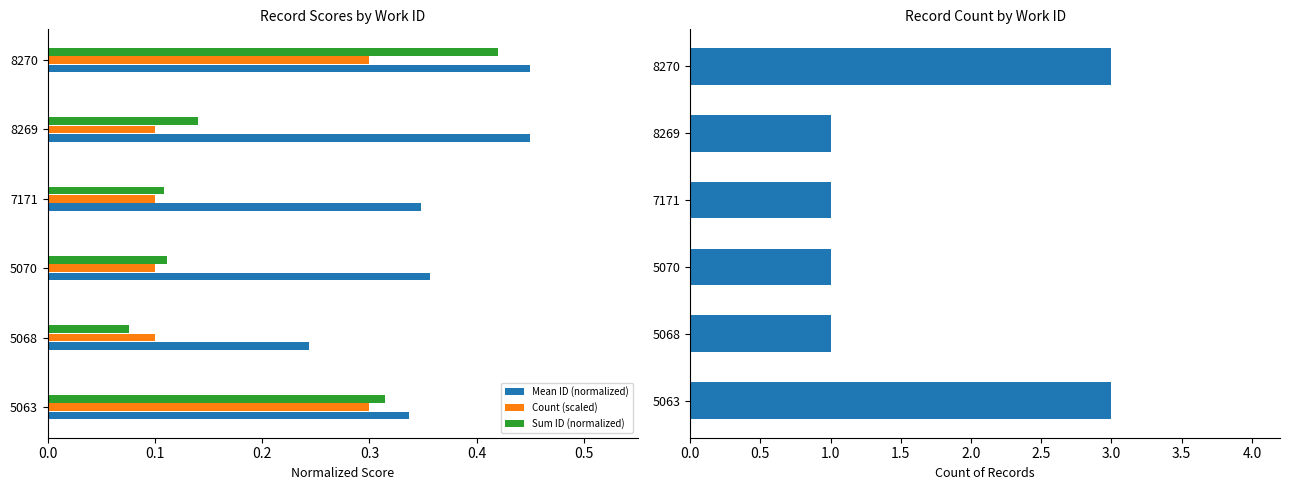

What is the value of the Count of Records bar at the 3rd from the left?

1.0